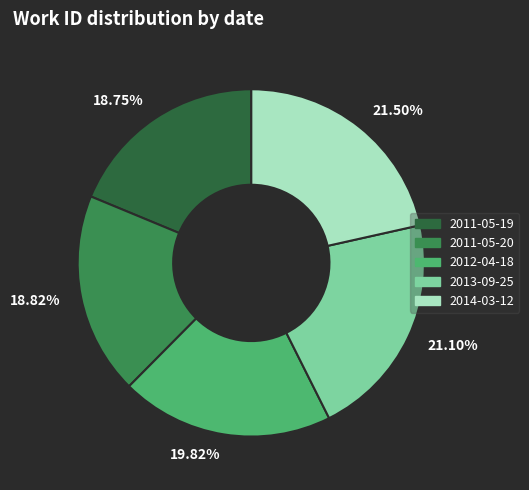

Combined, do 2011-05-19 and 2014-03-12 account for over 50%?

No